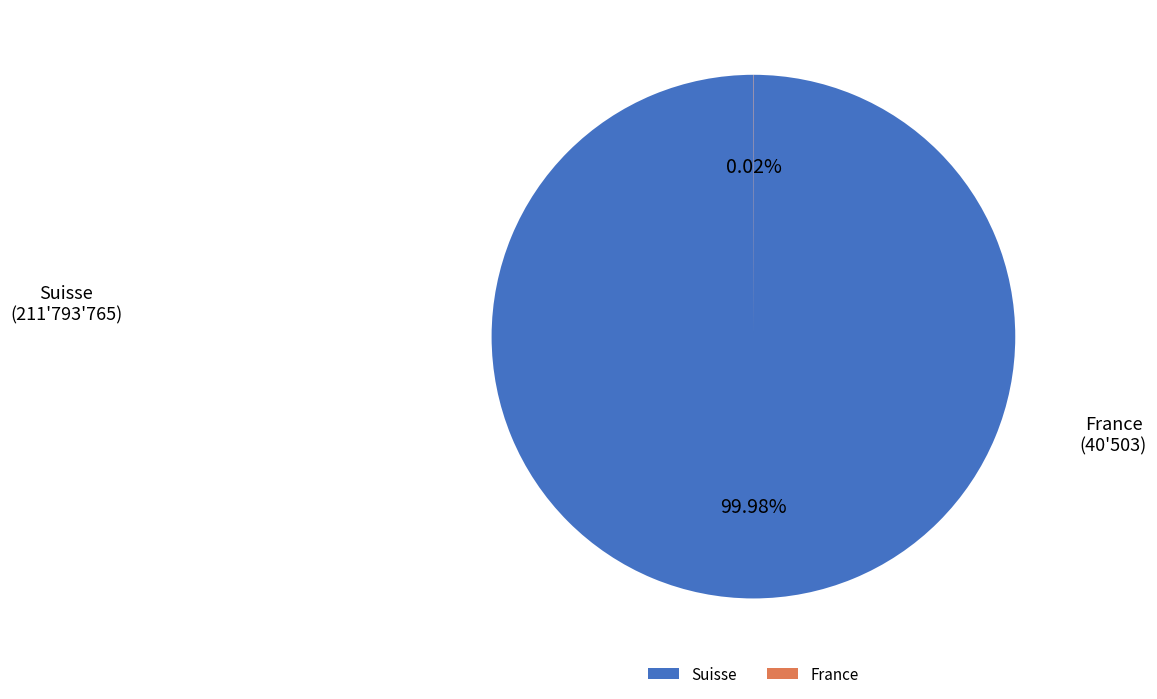

True or false: Suisse accounts for 87% of the total.

False